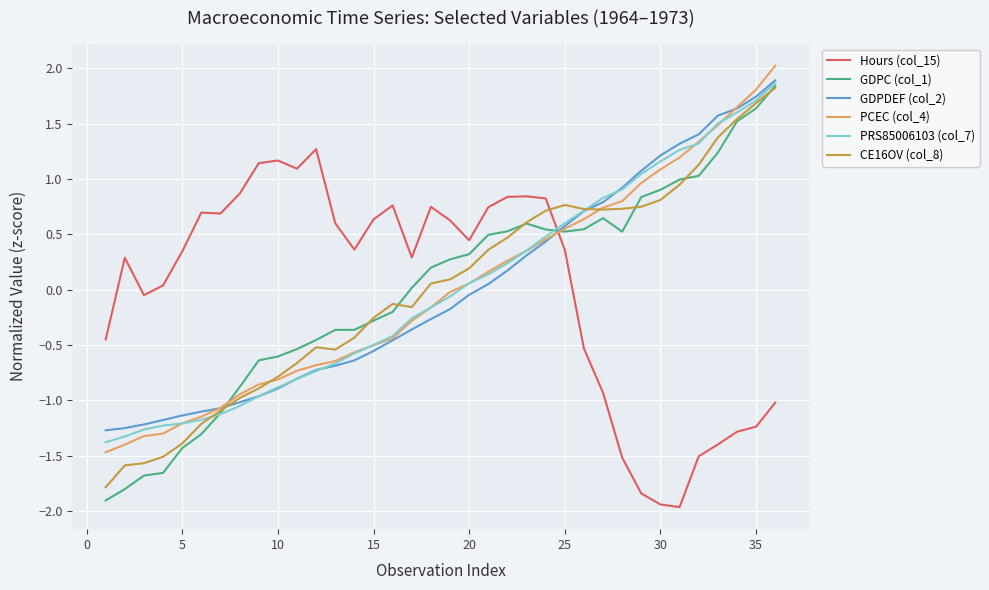

True or false: GDPDEF (col_2) has more than 2 interior local peaks.

False